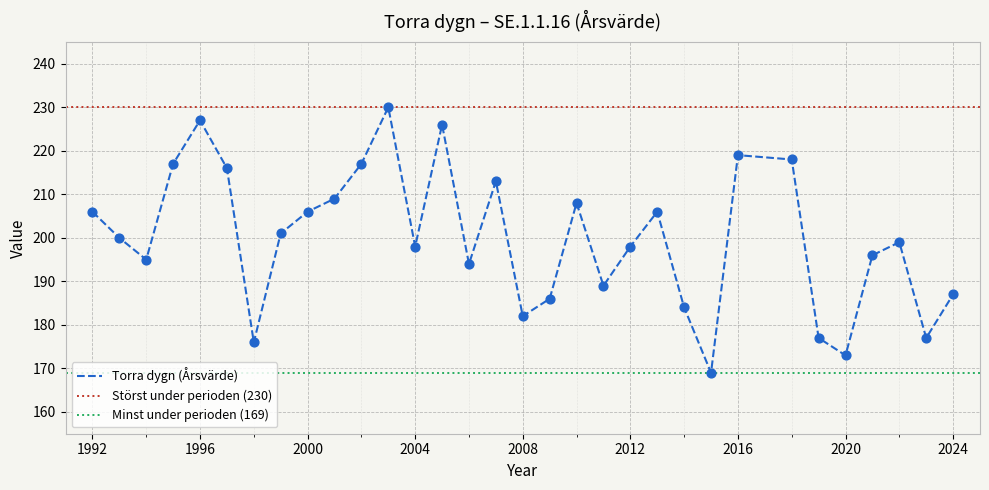

Approximately how many times larger is the value at 2008 compared to 2020?

1.1